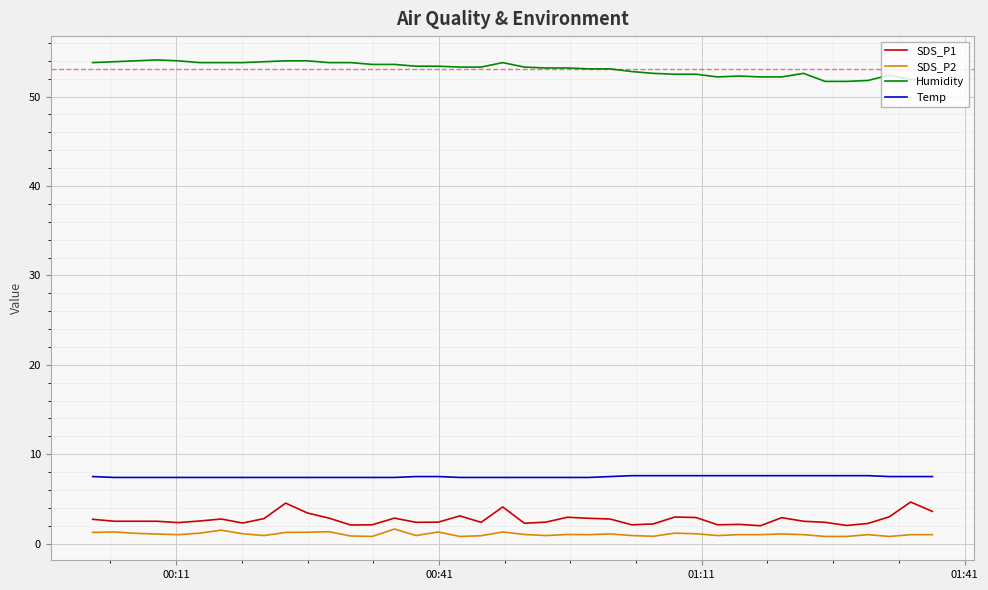

What is the minimum value for Temp?

7.4